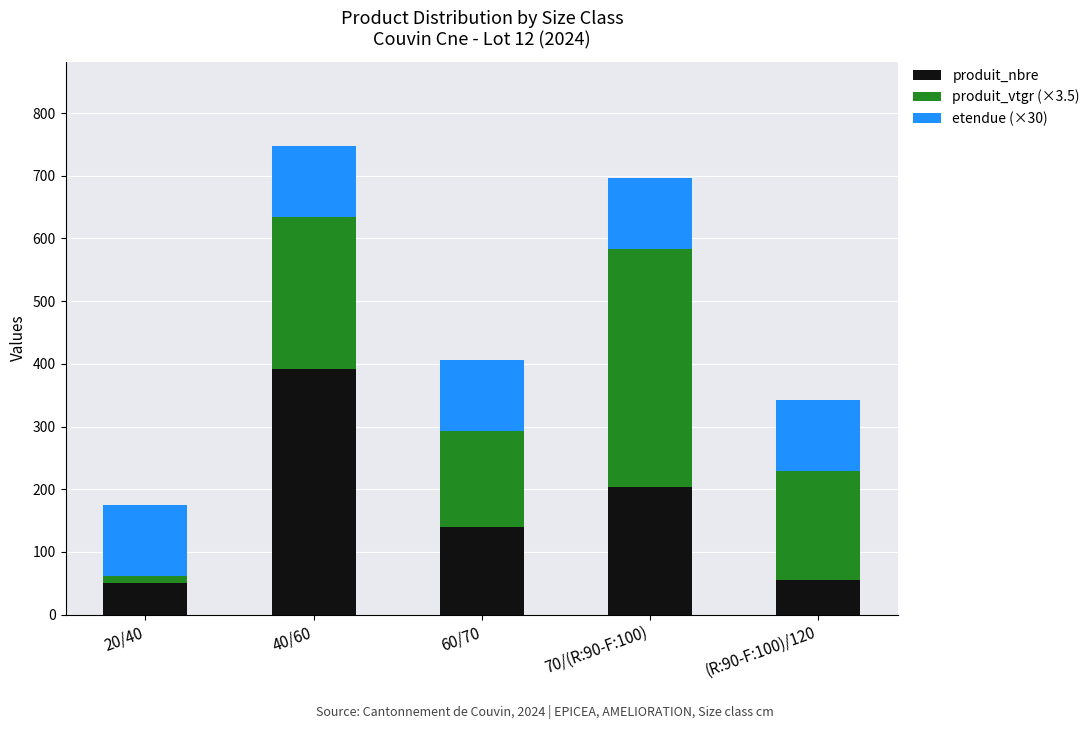

What is the highest value of the produit_nbre series?

391.0